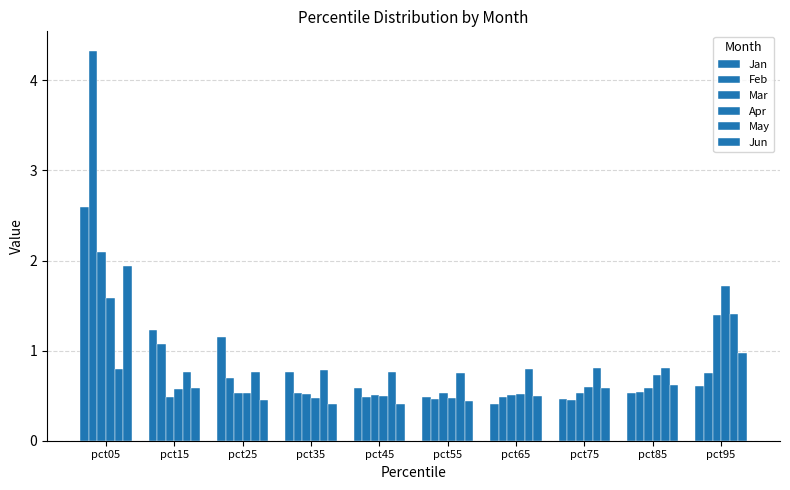

What is the approximate value of Mar at pct55?

0.5